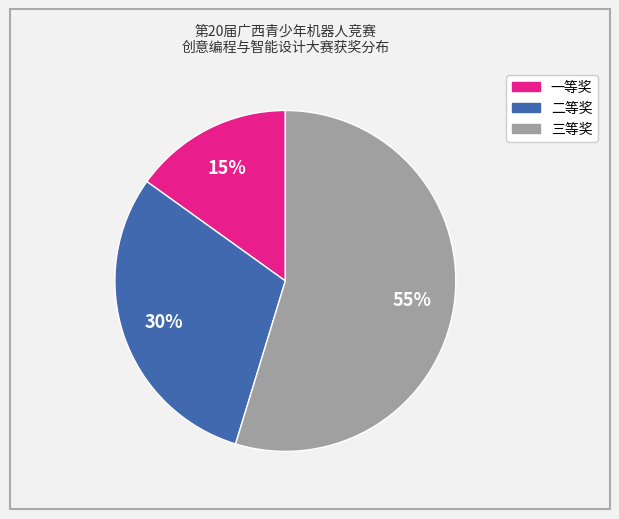

Is it true that 三等奖 is 55% of the pie?

True